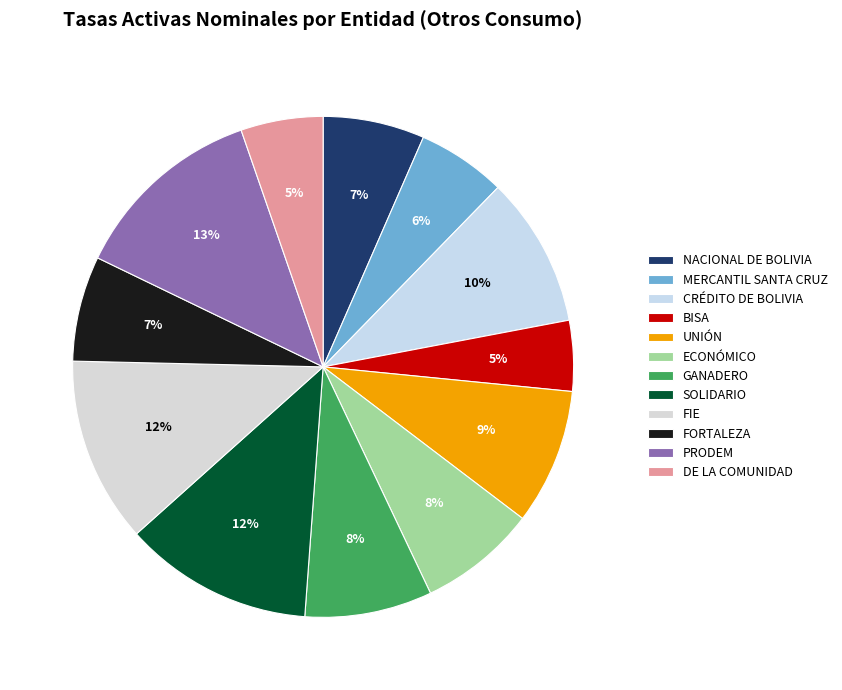

To the nearest percent, what percentage of the pie is GANADERO?

8%